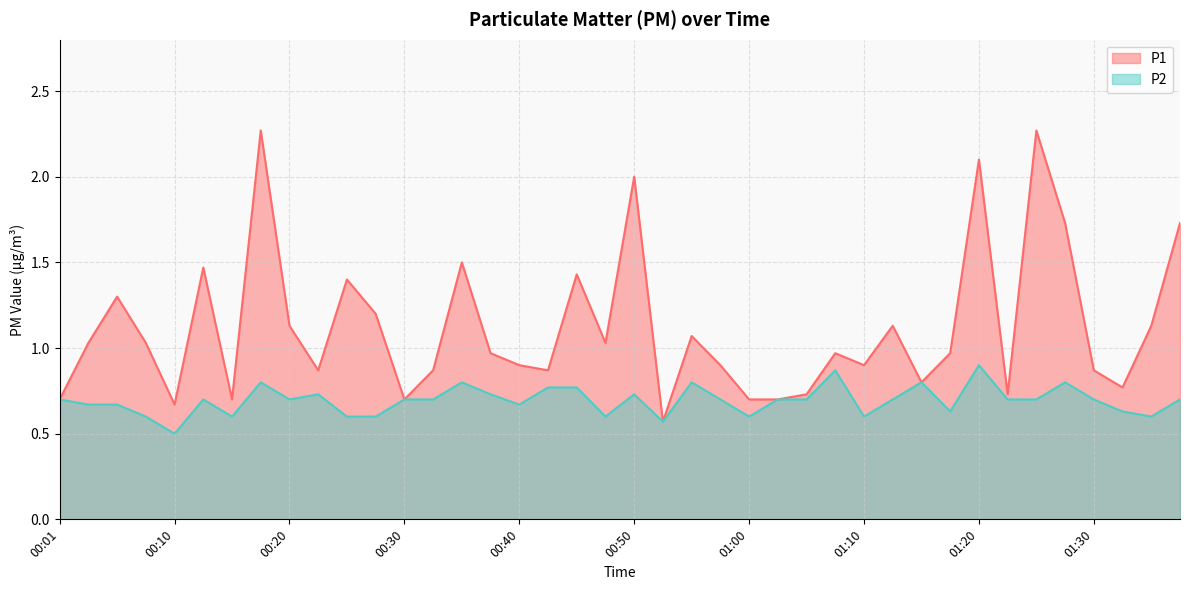

The value of P1 at 00:50 is 0.5. True or false?

False